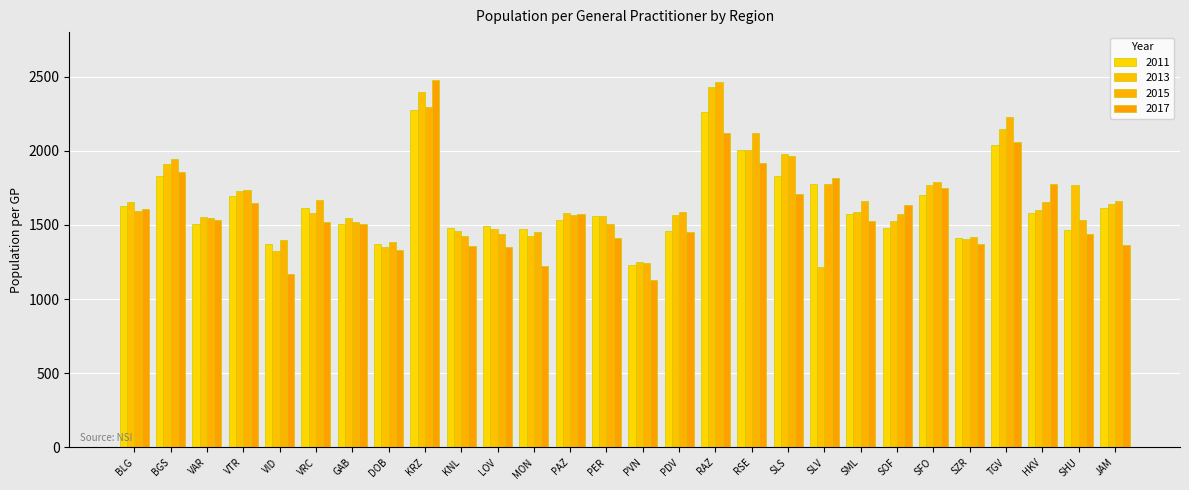

How many bars are there in each group?

4